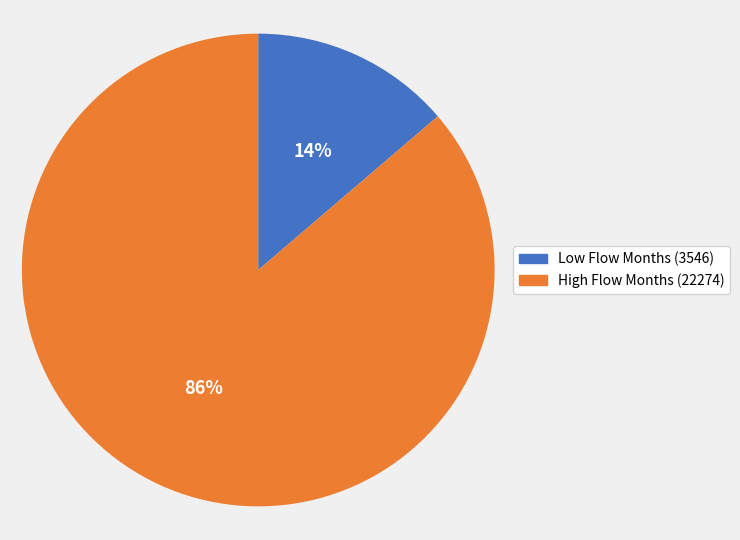

Is there any slice that represents more than half of the pie?

Yes